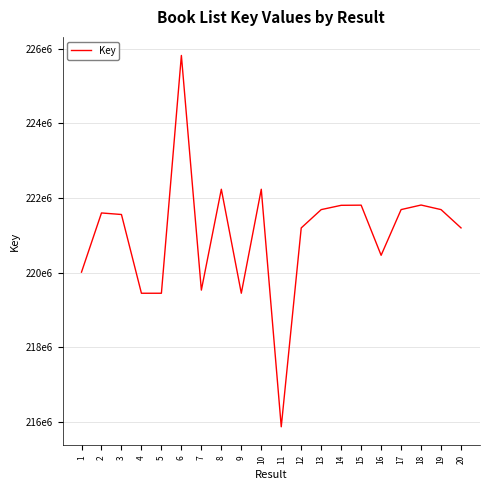

True or false: the data has more than 0 interior local peaks.

True